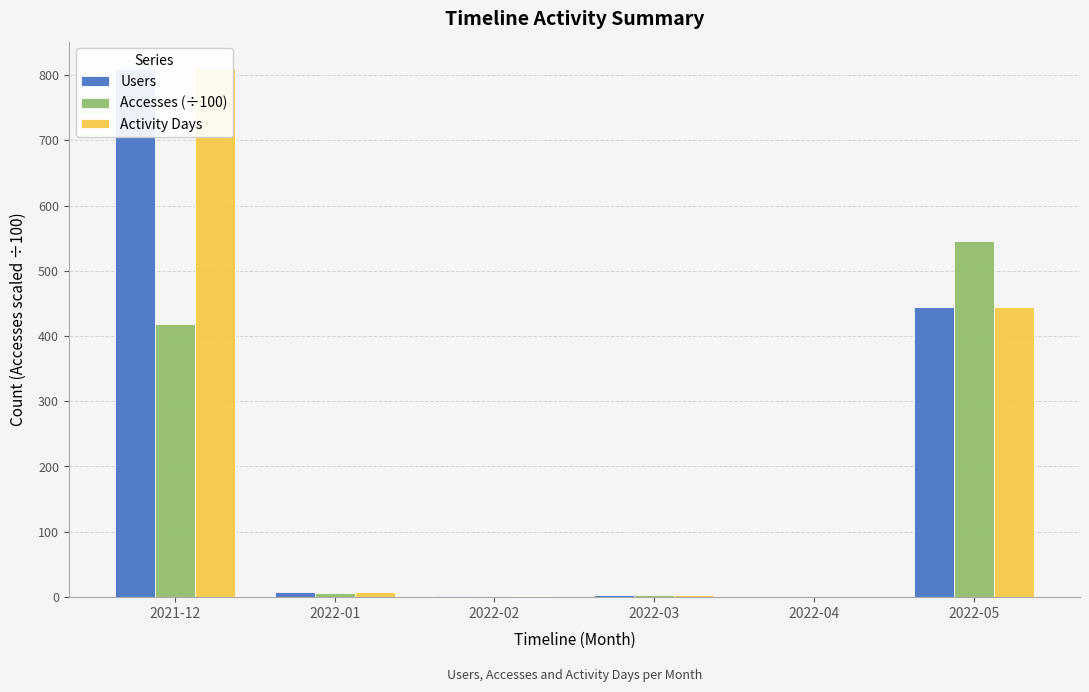

Reading left to right, extract all data points from this chart.

Users: 2021-12=809.0	2022-01=7.0	2022-02=2.0	2022-03=3.0	2022-04=0.0	2022-05=444.0
Accesses (÷100): 2021-12=417.8	2022-01=5.8	2022-02=0.2	2022-03=3.0	2022-04=0.0	2022-05=545.2
Activity Days: 2021-12=811.0	2022-01=7.0	2022-02=2.0	2022-03=3.0	2022-04=0.0	2022-05=444.0